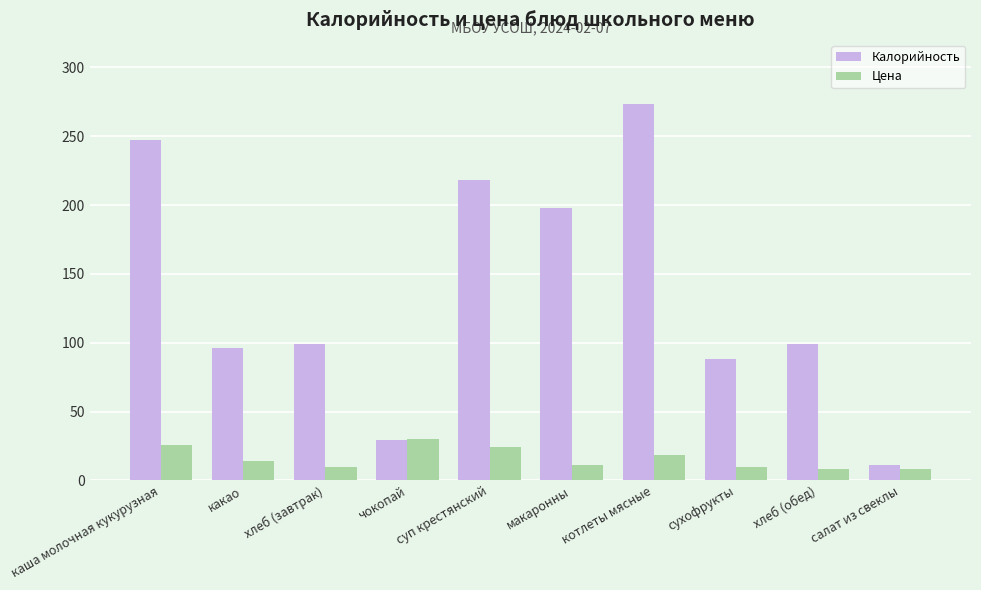

Which category has the highest value across all series?

котлеты мясные